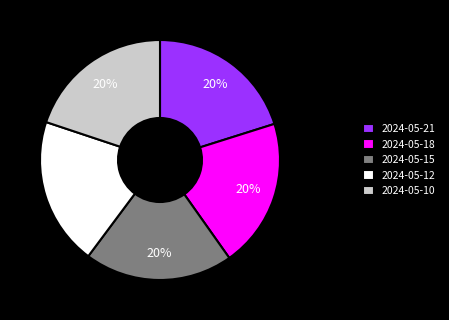

The 2024-05-21 slice represents 26% of the pie. True or false?

False